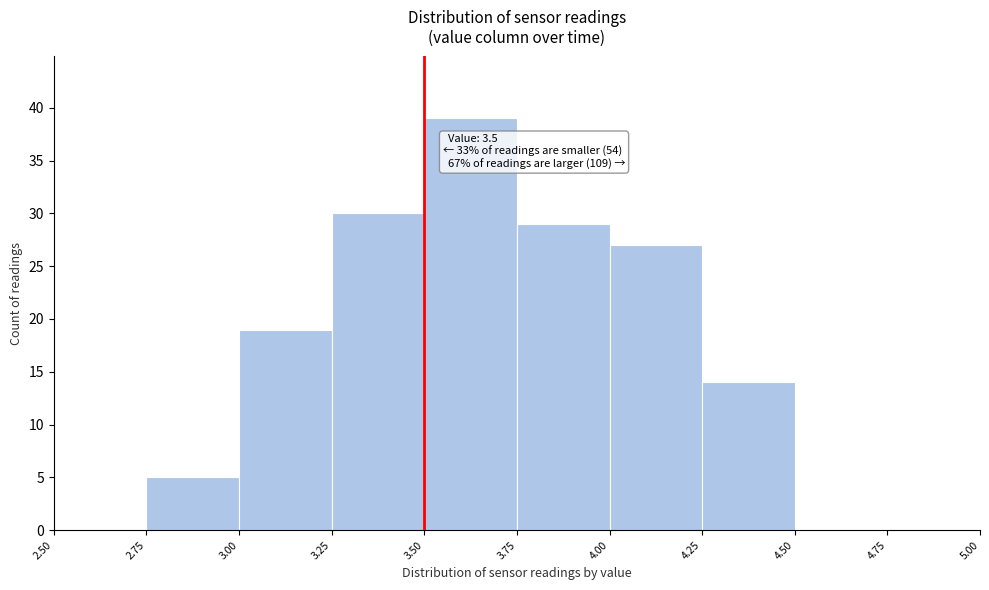

Which range on the x-axis has the tallest bar?

3.50 to 3.75